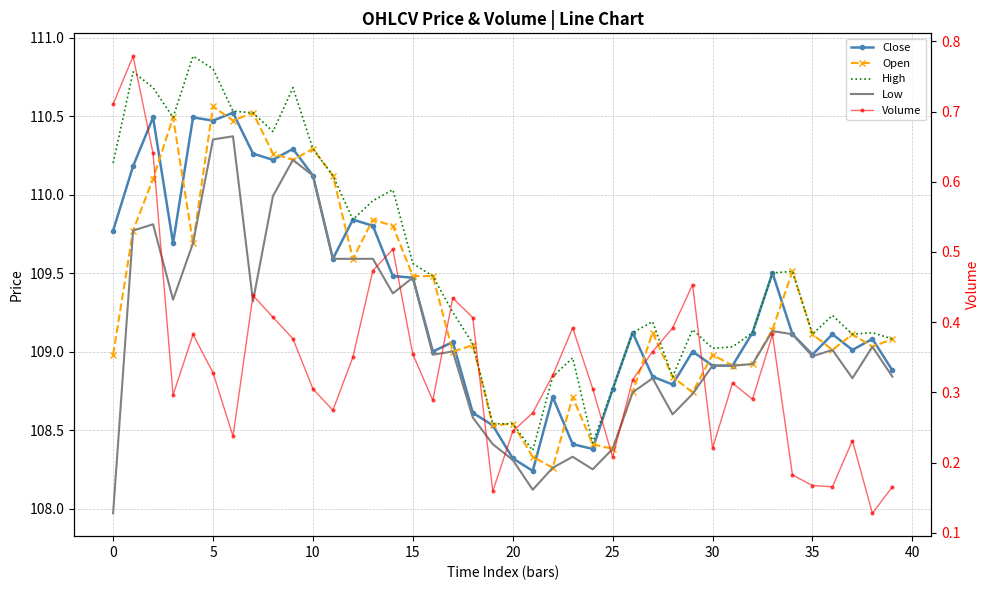

Between 20 and 15, which is larger?

15